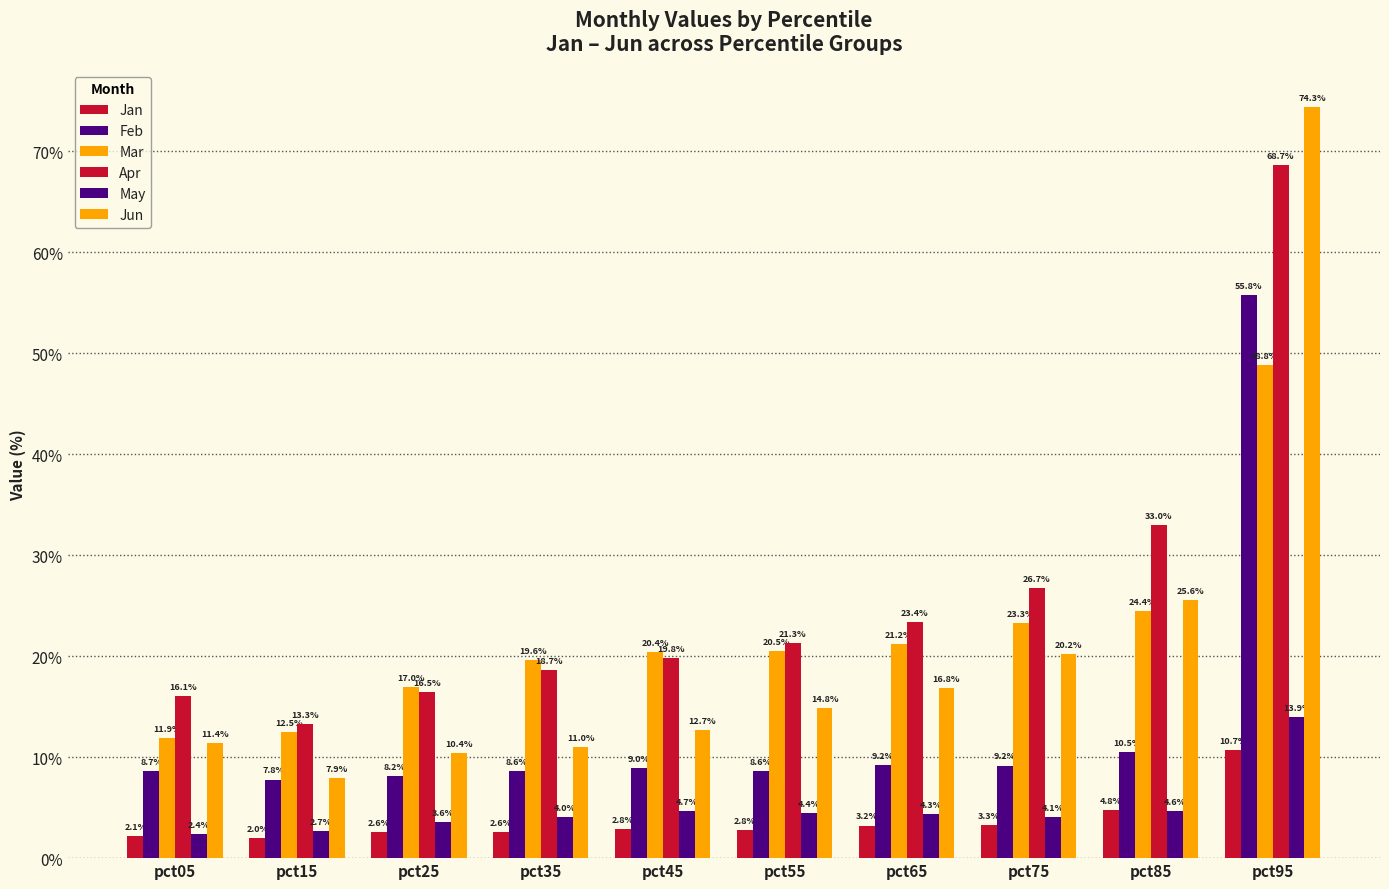

Reading left to right, what are all the values shown in this chart?

Jan: pct05=0.0	pct15=0.0	pct25=0.0	pct35=0.0	pct45=0.0	pct55=0.0	pct65=0.0	pct75=0.0	pct85=0.0	pct95=0.1
Feb: pct05=0.1	pct15=0.1	pct25=0.1	pct35=0.1	pct45=0.1	pct55=0.1	pct65=0.1	pct75=0.1	pct85=0.1	pct95=0.6
Mar: pct05=0.1	pct15=0.1	pct25=0.2	pct35=0.2	pct45=0.2	pct55=0.2	pct65=0.2	pct75=0.2	pct85=0.2	pct95=0.5
Apr: pct05=0.2	pct15=0.1	pct25=0.2	pct35=0.2	pct45=0.2	pct55=0.2	pct65=0.2	pct75=0.3	pct85=0.3	pct95=0.7
May: pct05=0.0	pct15=0.0	pct25=0.0	pct35=0.0	pct45=0.0	pct55=0.0	pct65=0.0	pct75=0.0	pct85=0.0	pct95=0.1
Jun: pct05=0.1	pct15=0.1	pct25=0.1	pct35=0.1	pct45=0.1	pct55=0.1	pct65=0.2	pct75=0.2	pct85=0.3	pct95=0.7